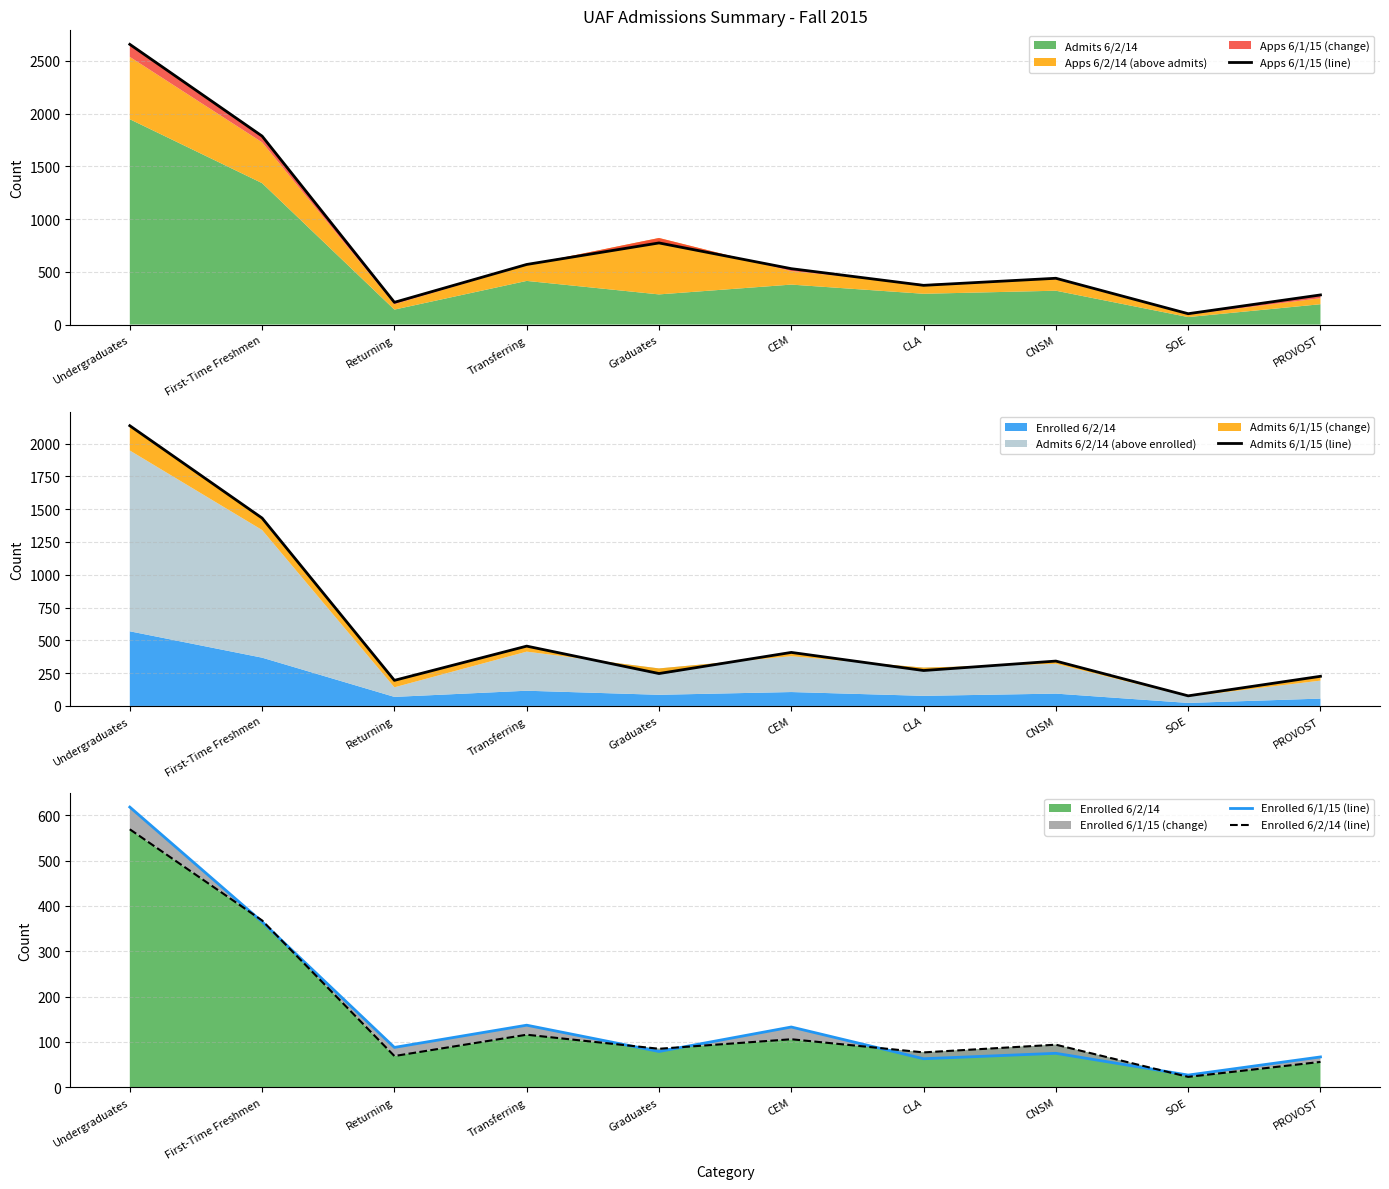

Which series changed the most between Returning and CLA?

Apps 6/1/15 (line)